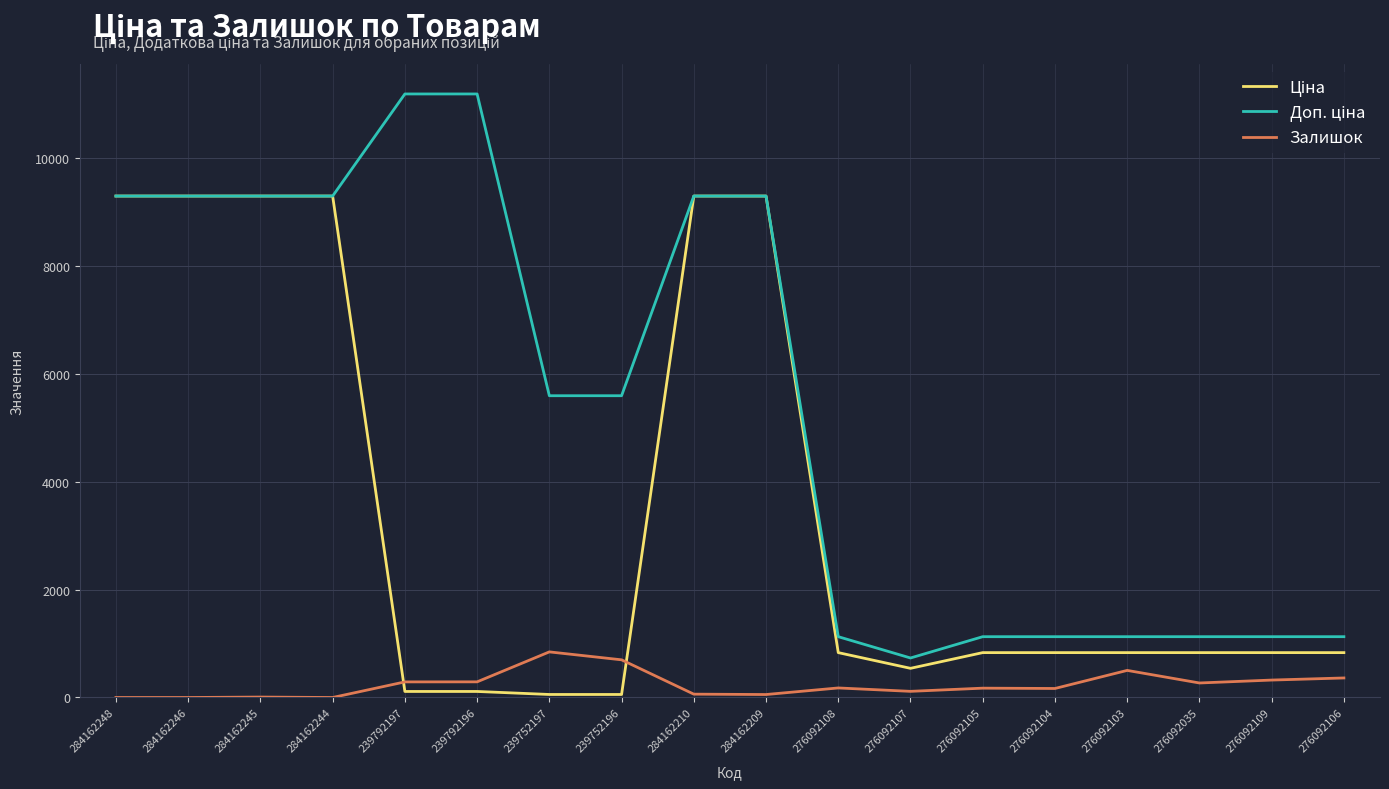

True or false: Залишок has more than 0 interior local peaks.

True